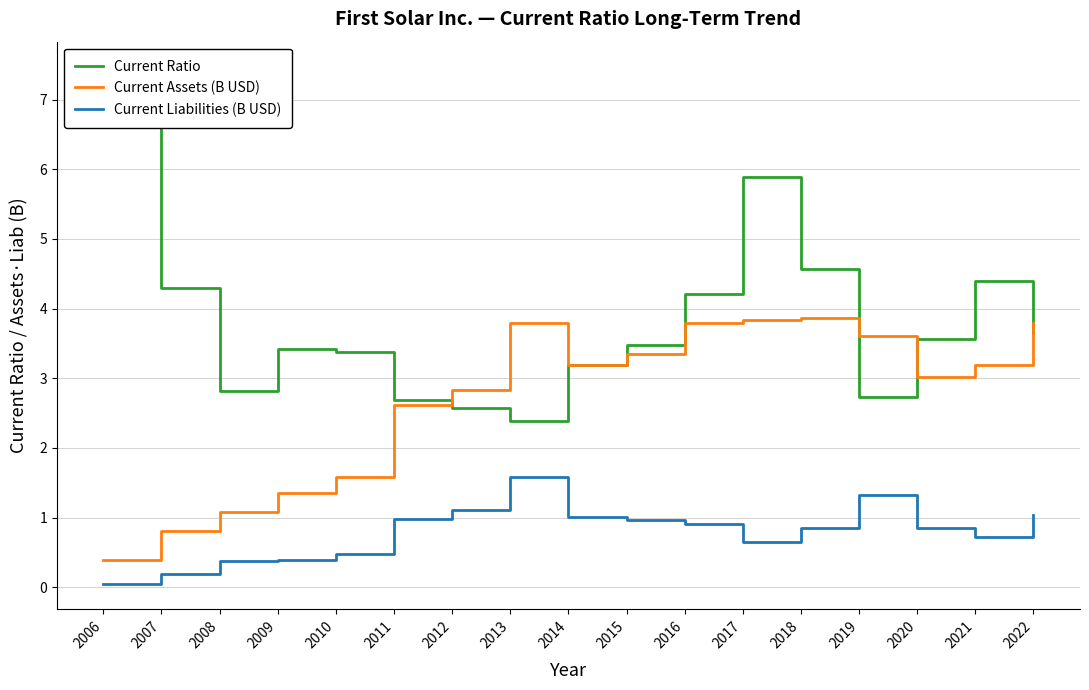

Reading right to left, transcribe all the data shown in this chart.

Current Ratio: 3.6	4.4	3.6	2.7	4.6	5.9	4.2	3.5	3.2	2.4	2.6	2.7	3.4	3.4	2.8	4.3	7.5
Current Assets (B USD): 3.8	3.2	3.0	3.6	3.9	3.8	3.8	3.3	3.2	3.8	2.8	2.6	1.6	1.4	1.1	0.8	0.4
Current Liabilities (B USD): 1.0	0.7	0.8	1.3	0.8	0.7	0.9	1.0	1.0	1.6	1.1	1.0	0.5	0.4	0.4	0.2	0.1